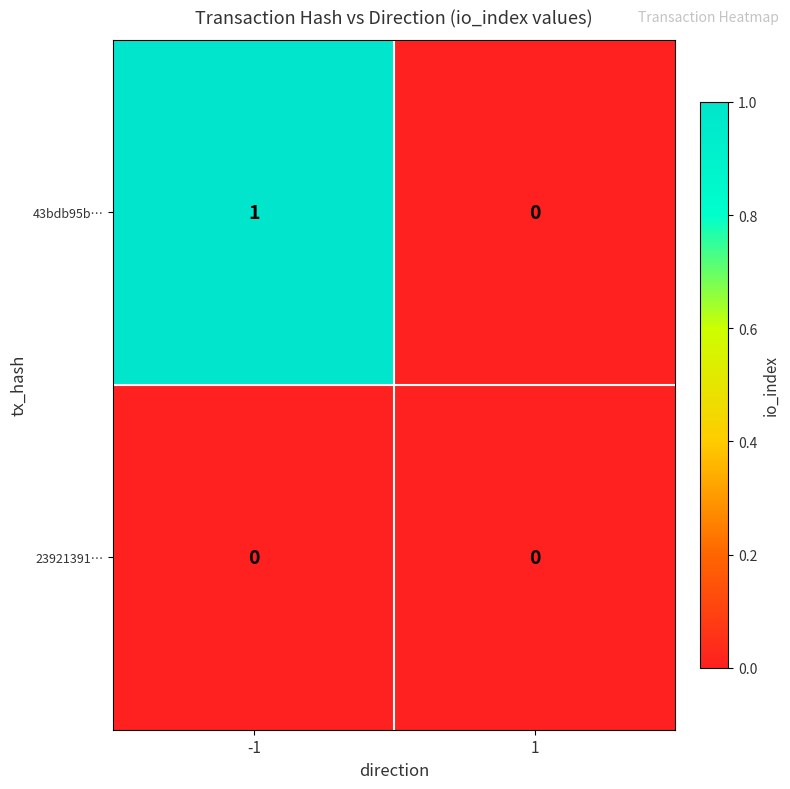

At -1, list the series in order from largest to smallest.

43bdb95b…, 23921391…